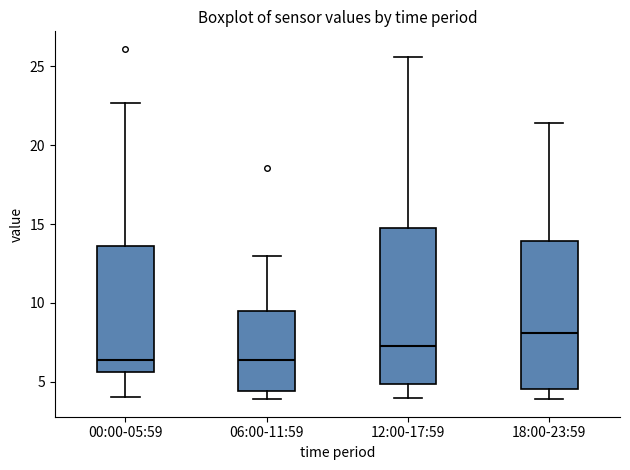

Where is the upper edge of the box for 12:00-17:59 on the y-axis? The values are not printed on the chart, so give them approximately, as read against the axis.

14.5